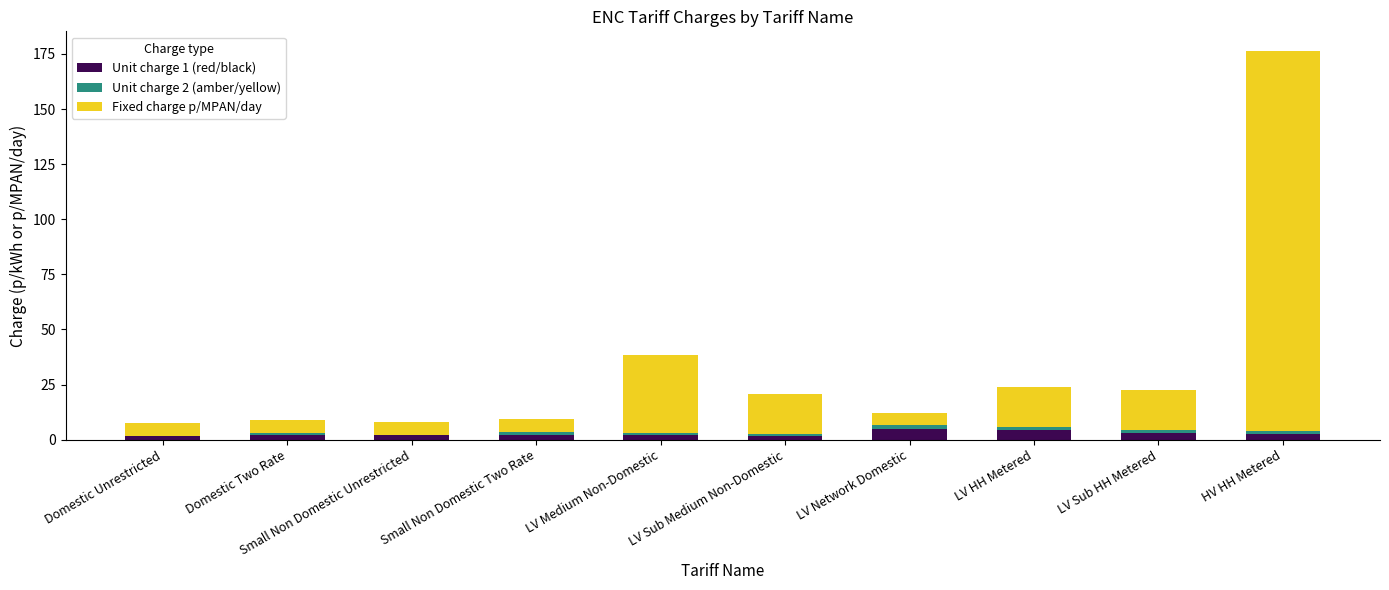

Are the bars grouped side by side (vs. stacked)?

No